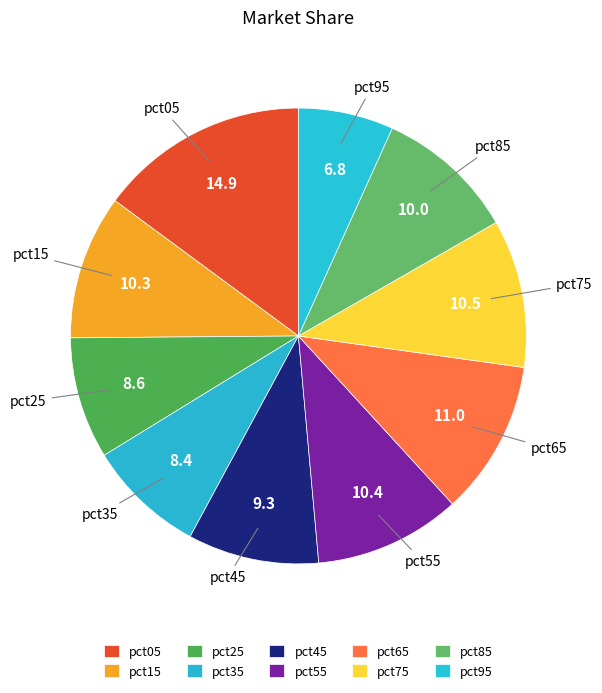

How many segments does this pie chart have?

10